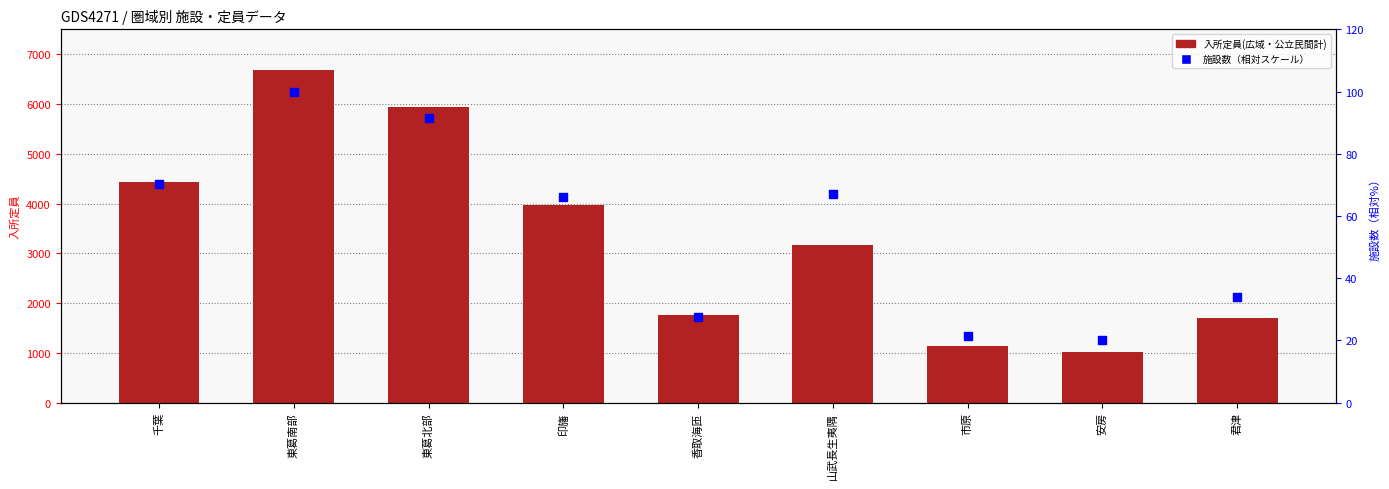

Is the value of 入所定員(広域・公立民間計) at 山武長生夷隅 greater than the value of 施設数（相対スケール） at 東葛南部?

Yes